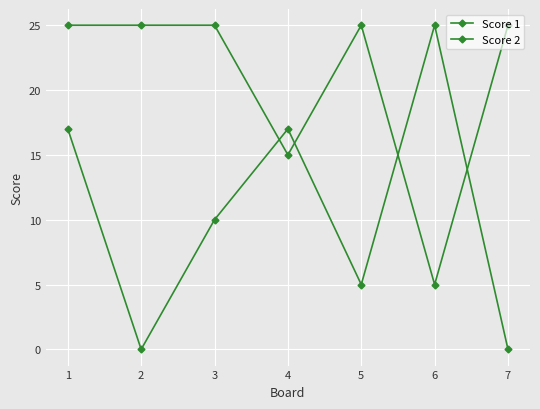

Count the number of data series in this chart.

2